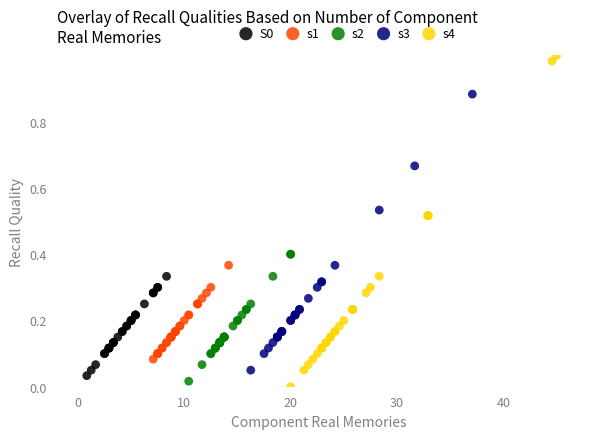

Which series has the largest Y range (max minus min)?

s4